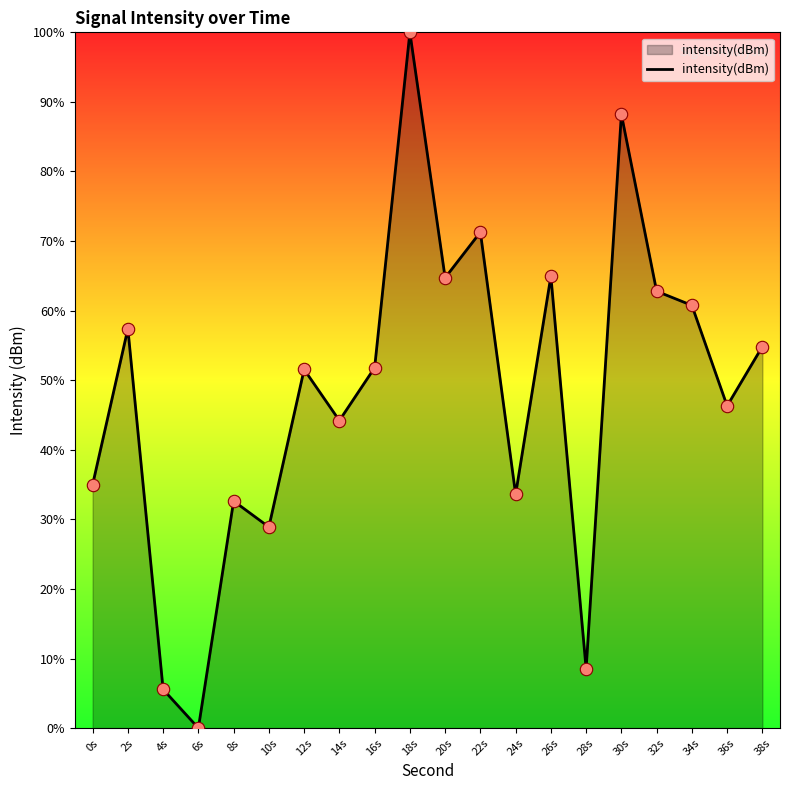

Which has a higher value, 24s or 0s?

0s